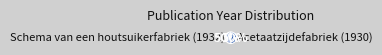

Is it true that Schema van een houtsuikerfabriek (1932) is 36% of the pie?

False